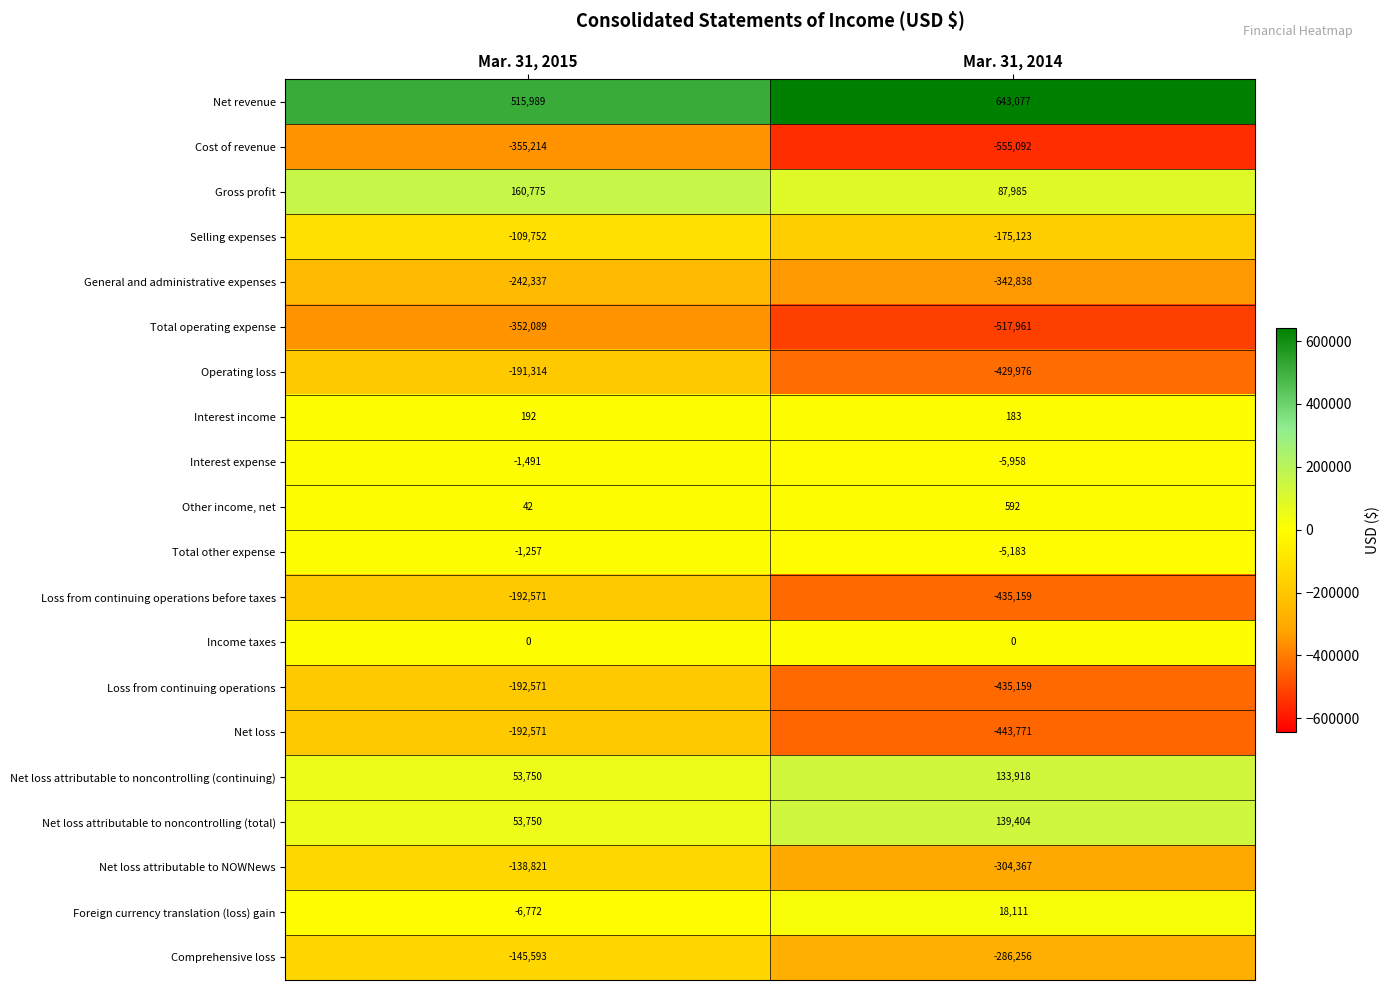

Which series changed the most between Mar. 31, 2015 and Mar. 31, 2014?

Net loss